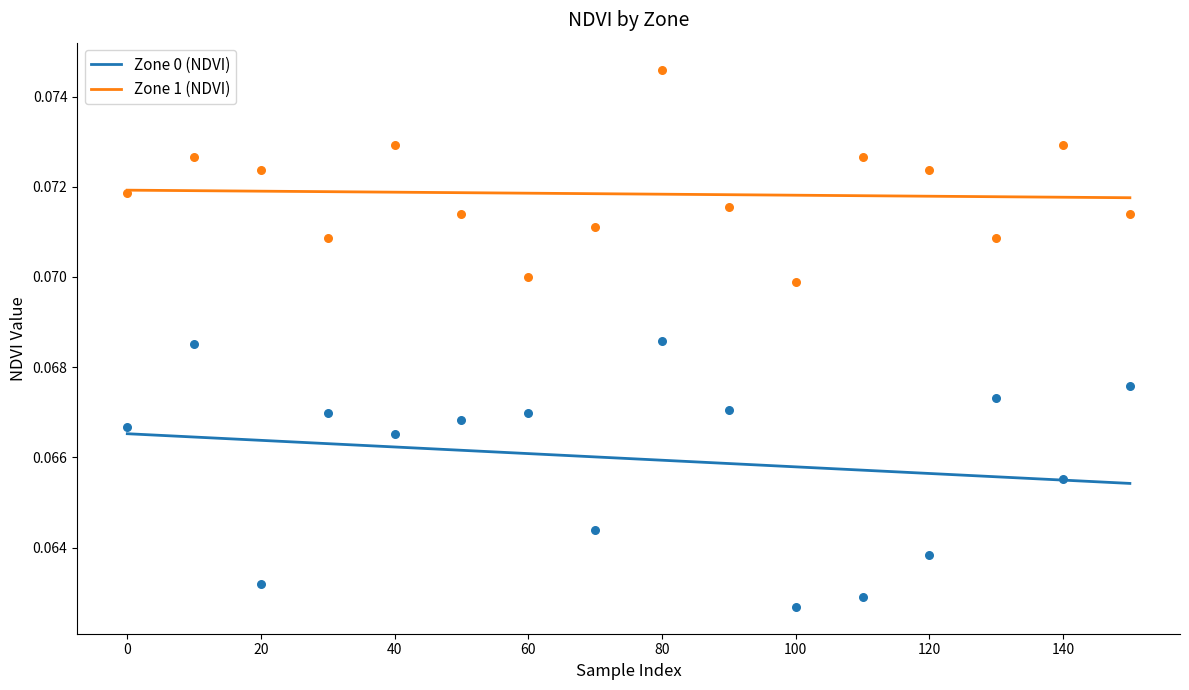

Which series has the widest spread of Y values?

Zone 0 (NDVI)